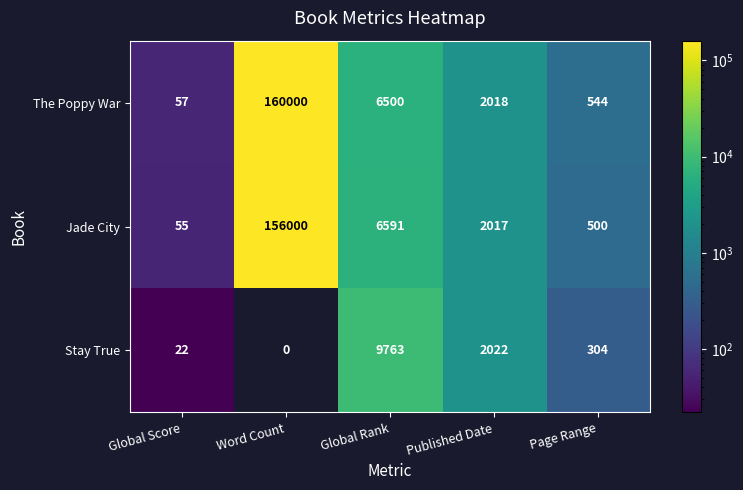

What is the total value across all series at Published Date?

6057.0